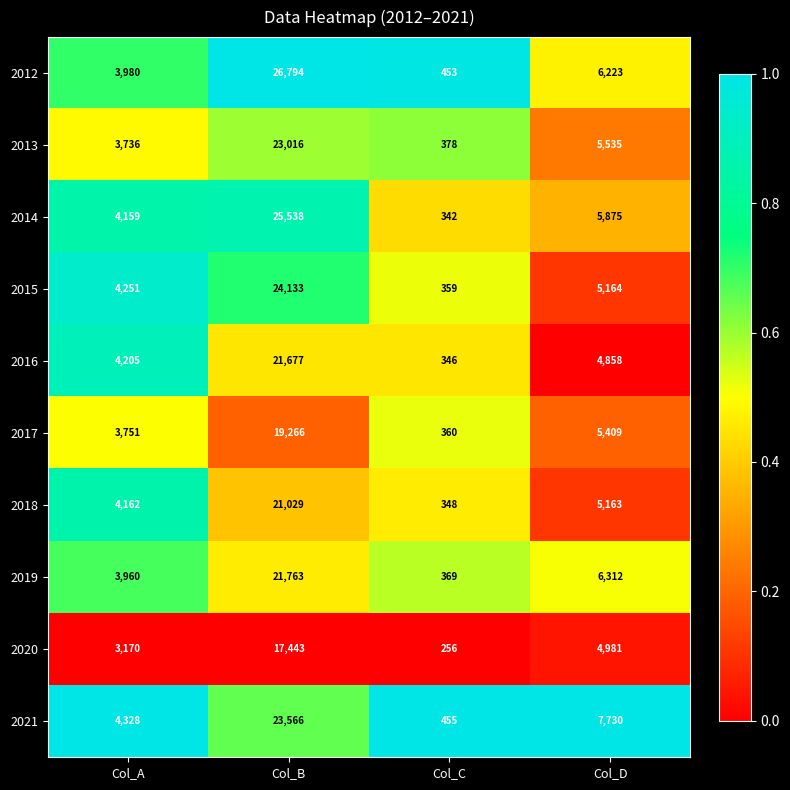

True or false: 2021 has a value of 7730 at Col_D.

True